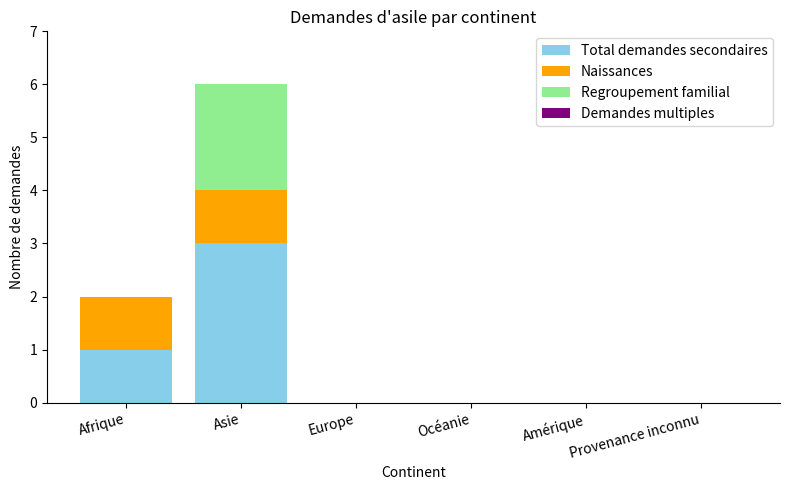

Count the number of data series in this chart.

3